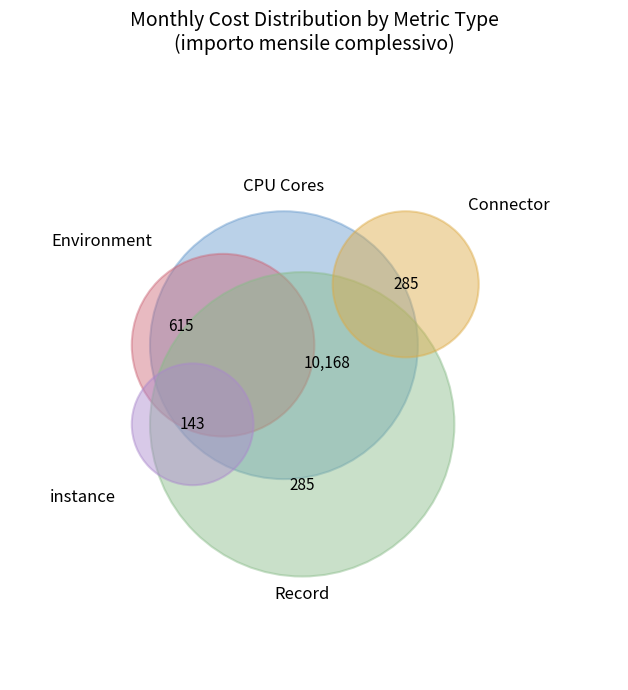

Does any single category account for the majority?

Yes